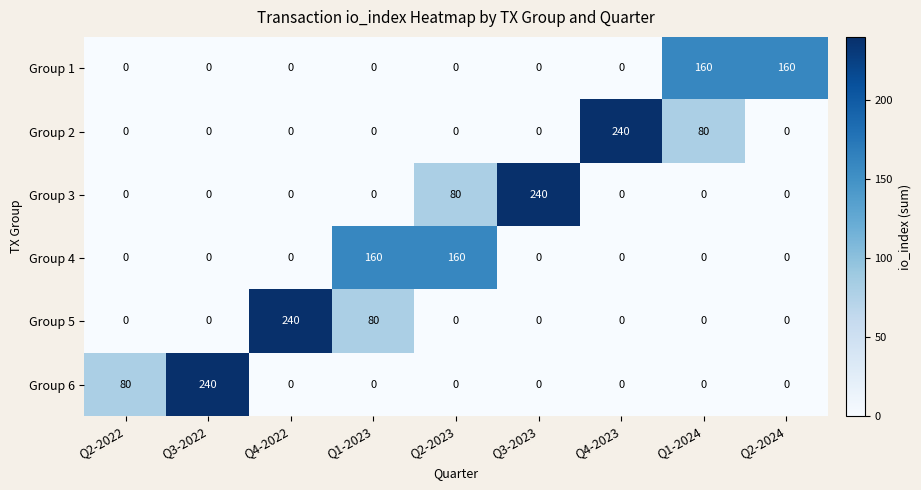

What is the total value across all series at Q2-2022?

80